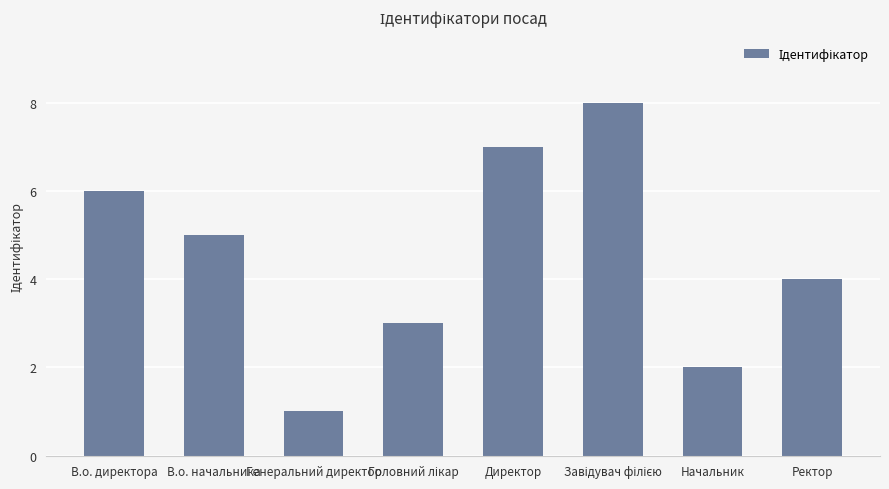

True or false: the data shows 12 at Директор.

False